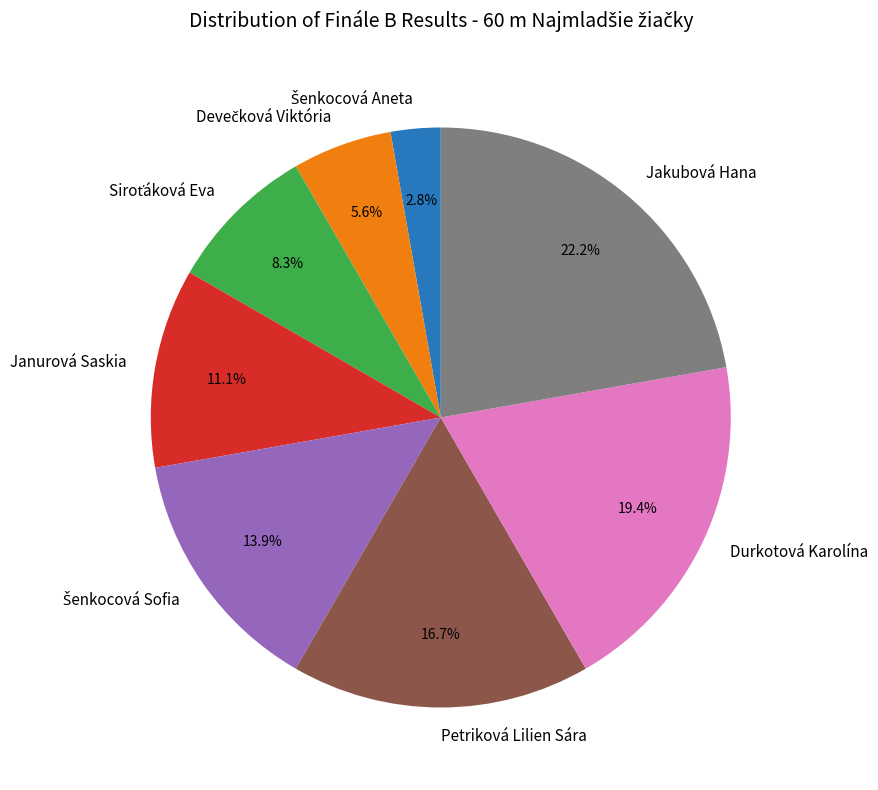

Which has a higher value, Janurová Saskia or Durkotová Karolína?

Durkotová Karolína